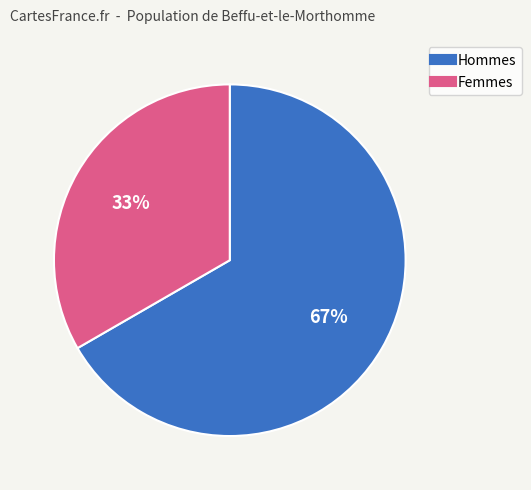

Is there a majority slice in this chart?

Yes